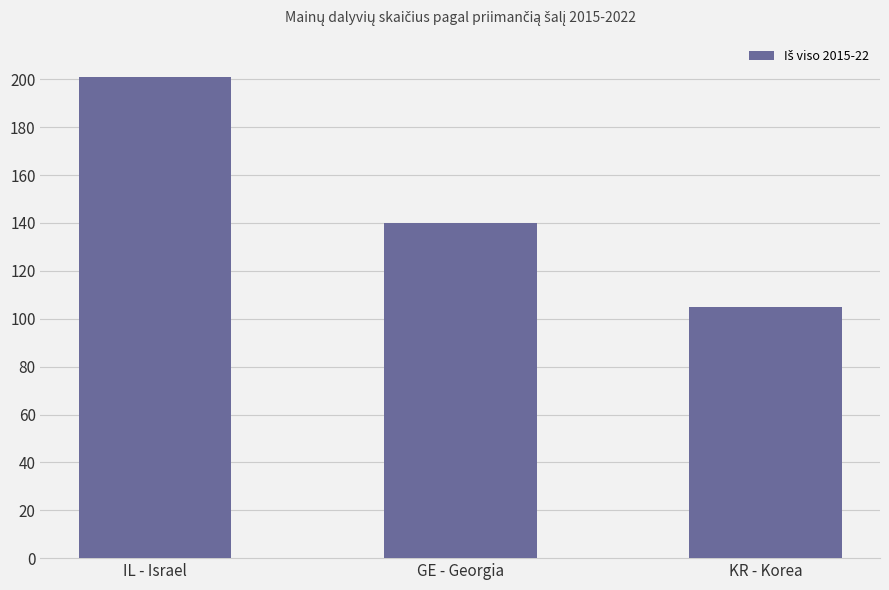

What position from the right is IL - Israel?

3